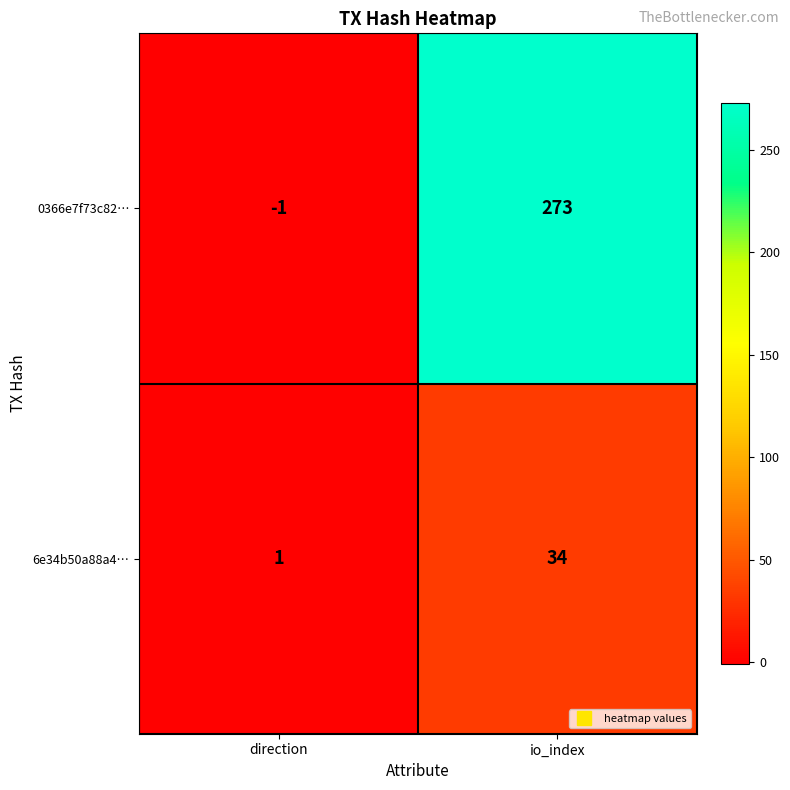

Rank the series at direction from highest to lowest value.

6e34b50a88a4…, 0366e7f73c82…